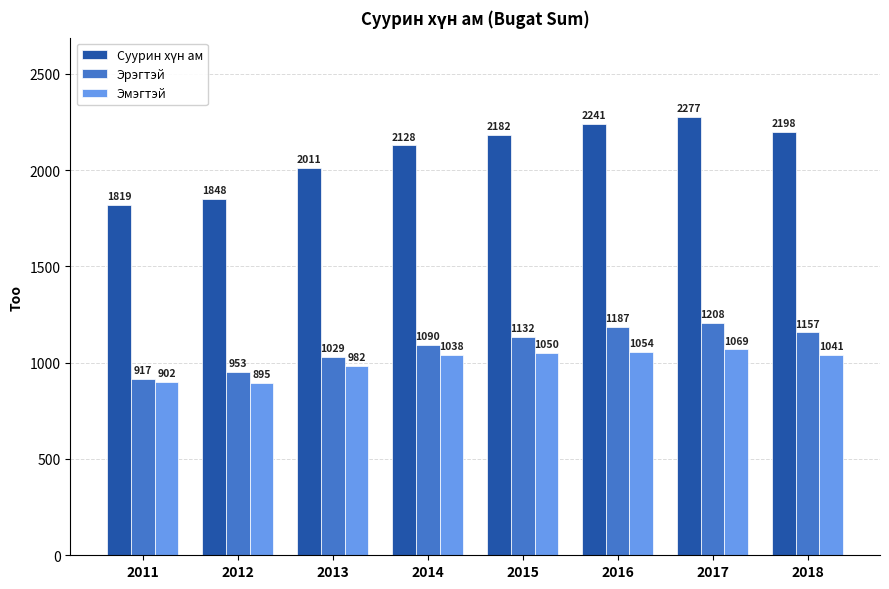

List the labels in order of Эрэгтэй value, smallest first.

2011, 2012, 2013, 2014, 2015, 2018, 2016, 2017